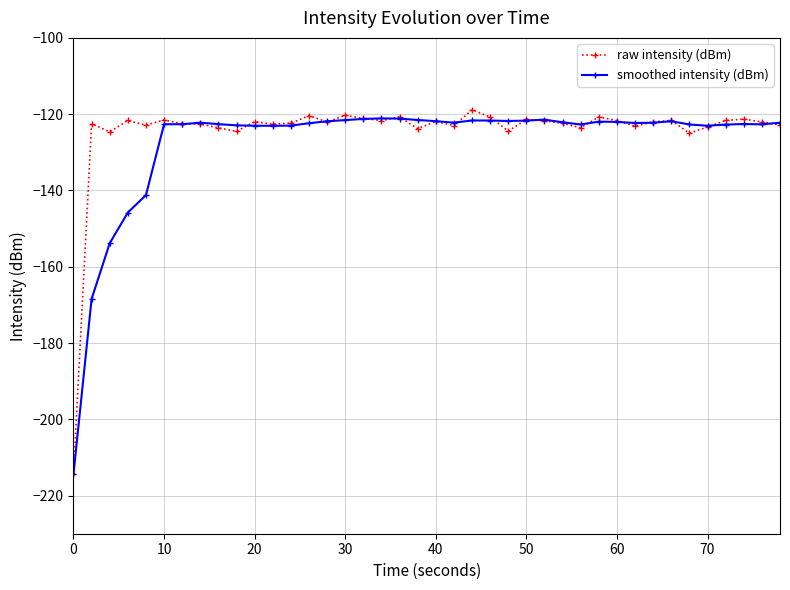

Count the number of categories in the chart.

40